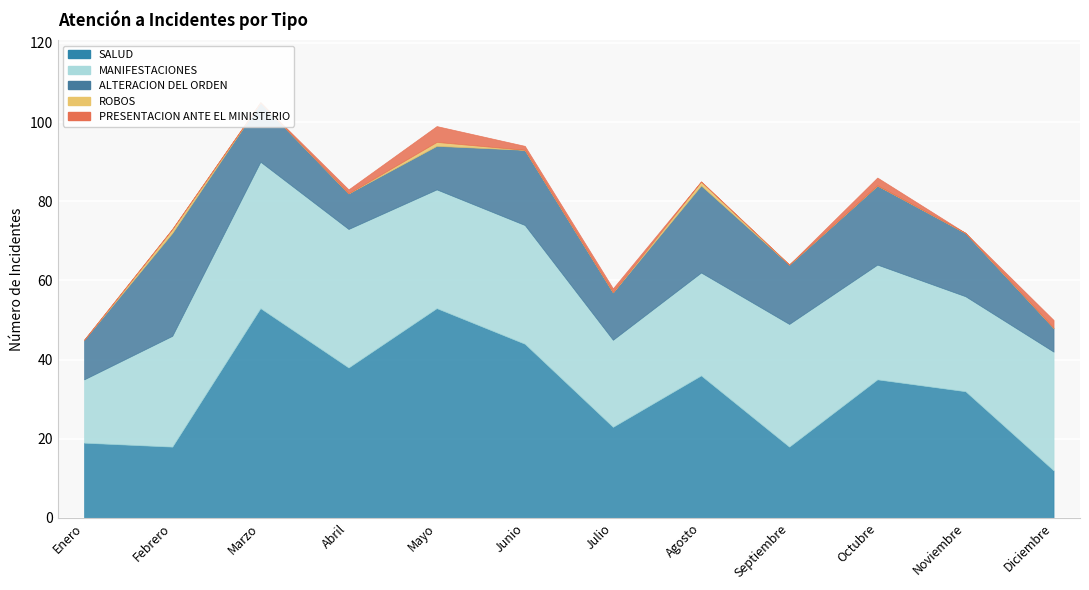

What is the sum of the SALUD values at Julio and Mayo?

76